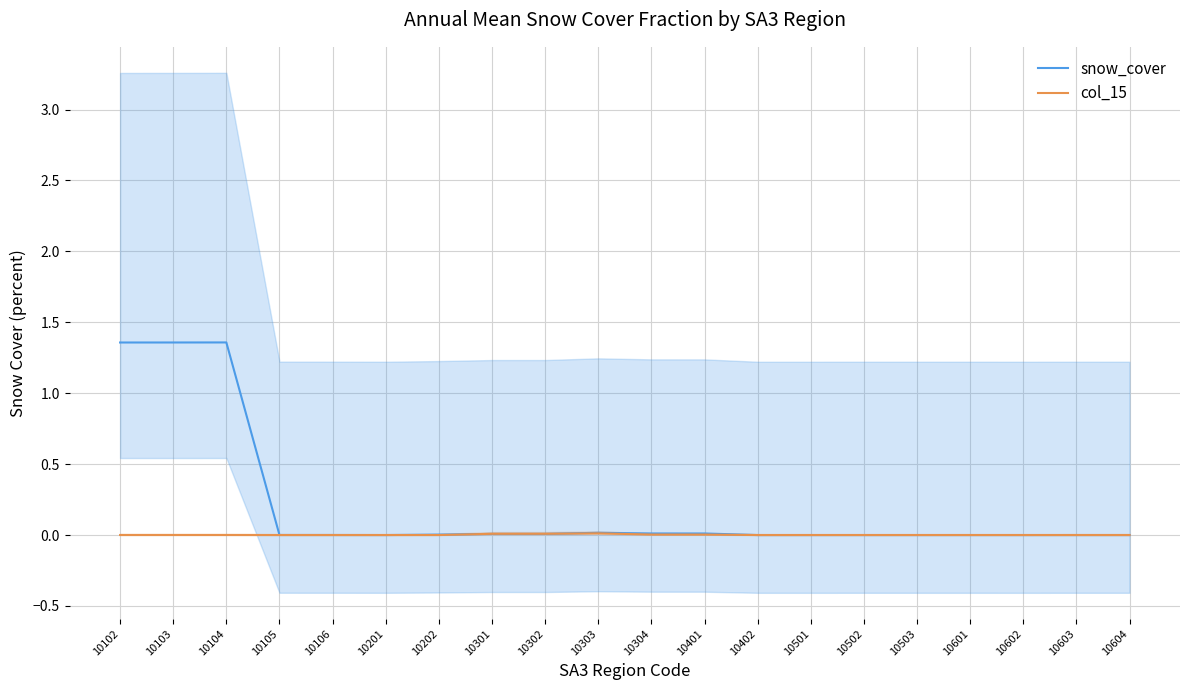

Which label corresponds to the largest value in the chart?

10104